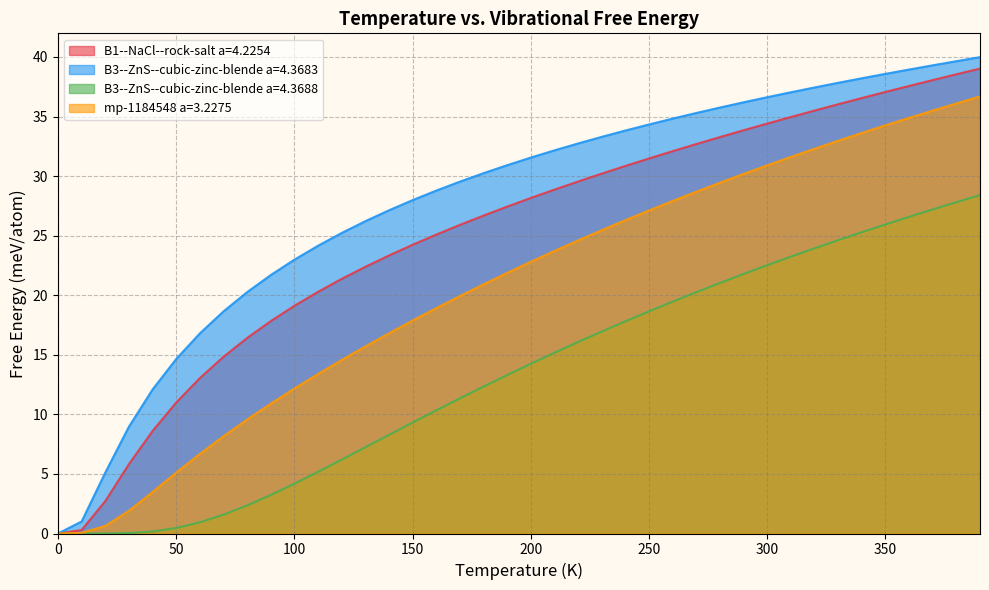

At how many categories does at least one series exceed 18?

33